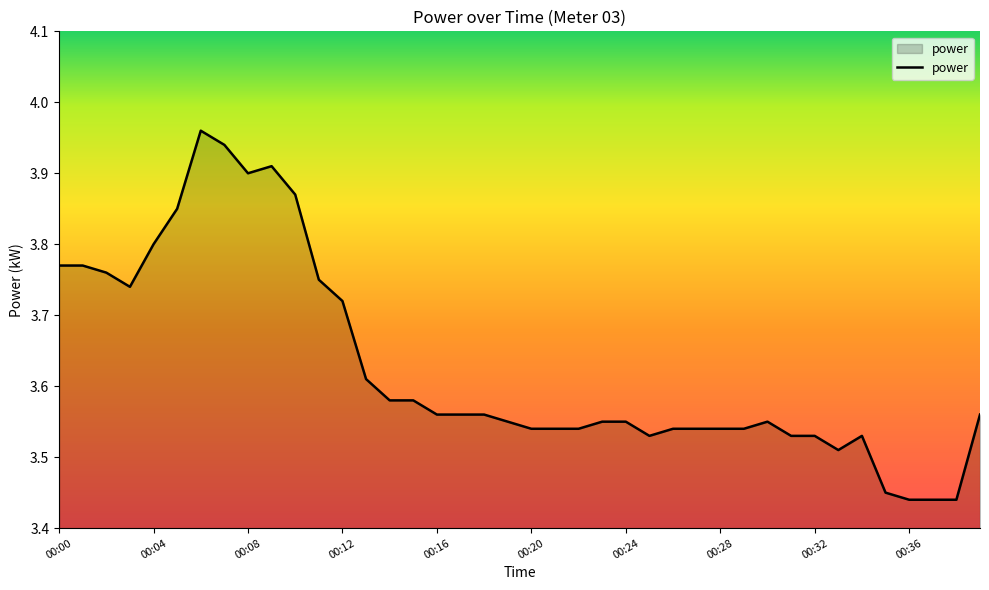

How many lines are shown in the chart?

1